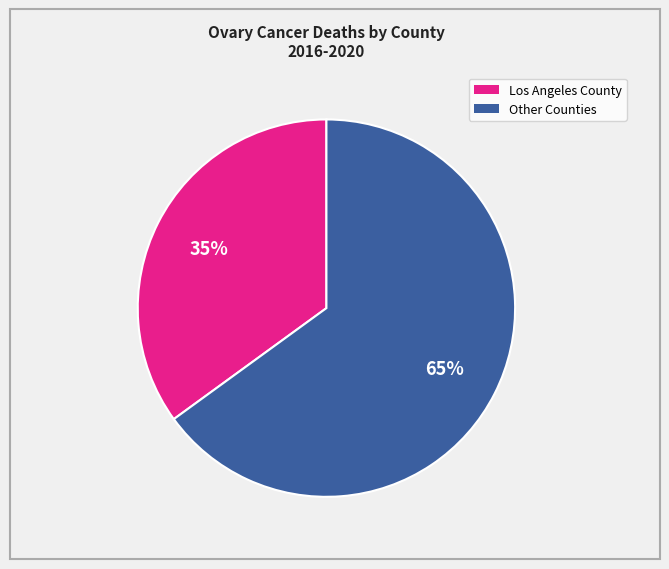

How many segments does this pie chart have?

2